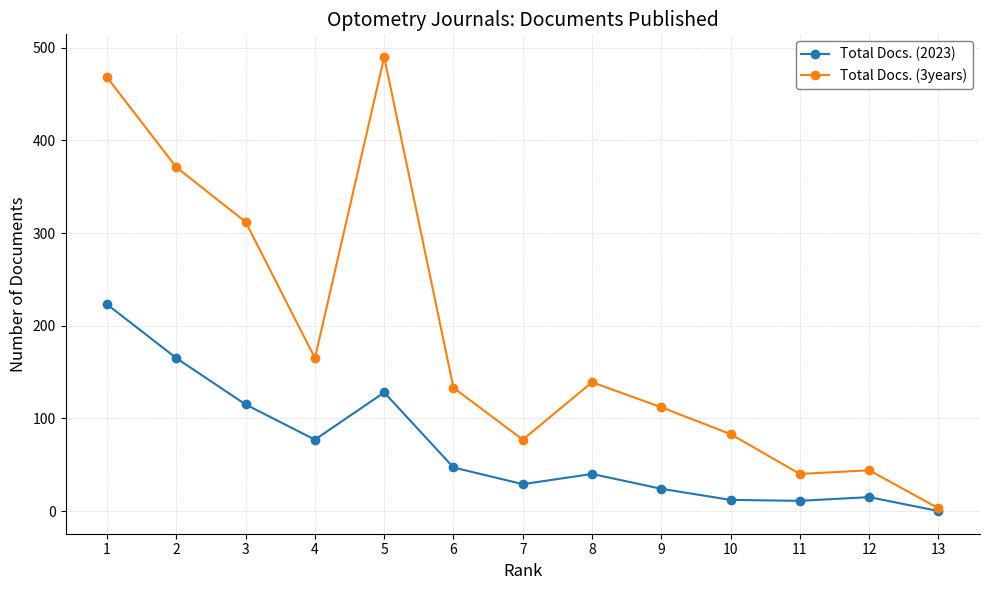

Between 8 and 11, which series saw the biggest shift?

Total Docs. (3years)